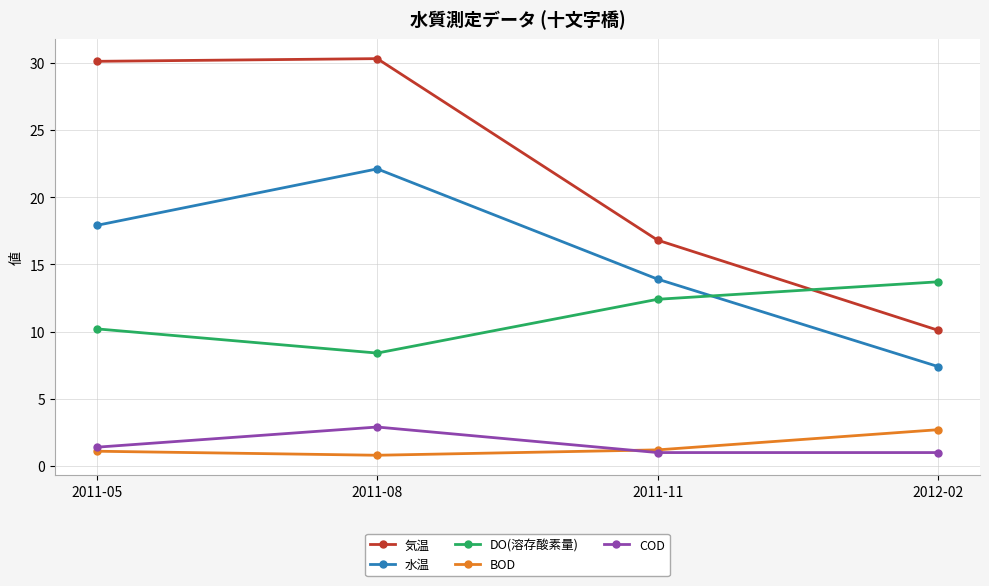

The value of 水温 at 2011-08 is 37.7. True or false?

False